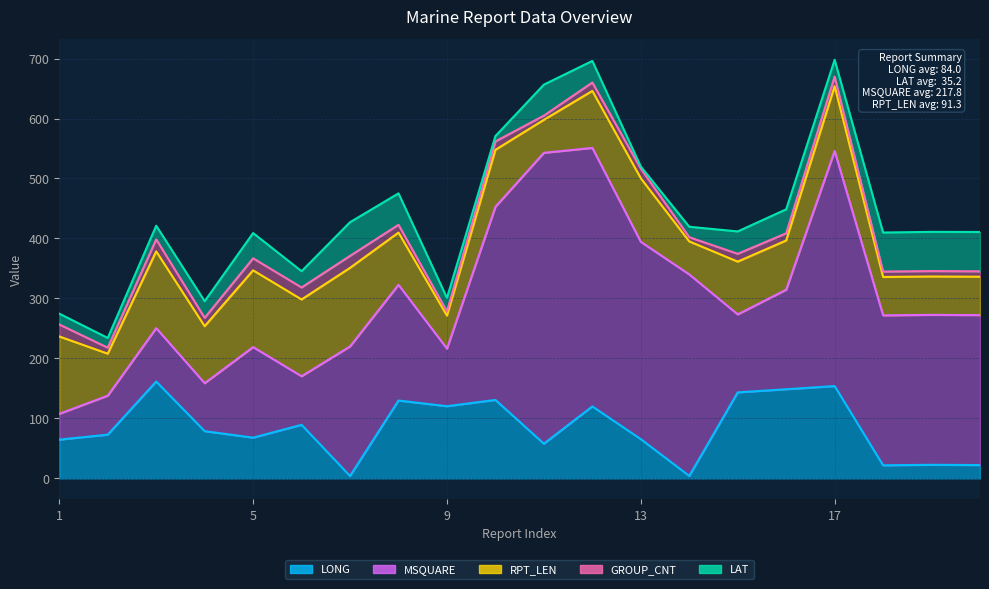

What is the sum of the RPT_LEN values at 6 and 5?

256.0